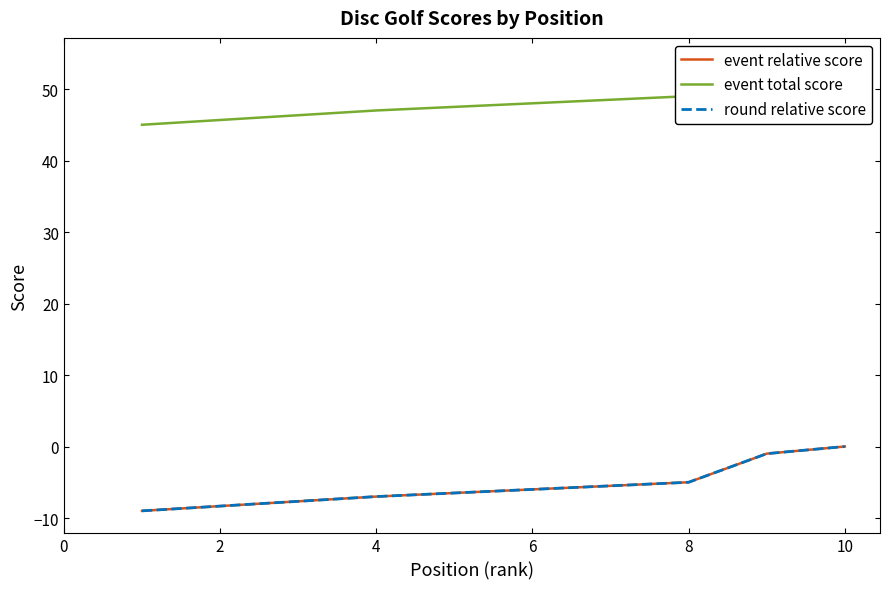

Which series has the largest total across all categories?

event total score